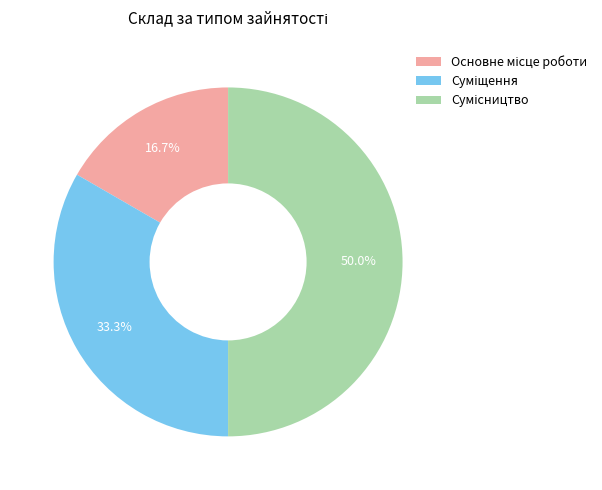

How many segments does this pie chart have?

3